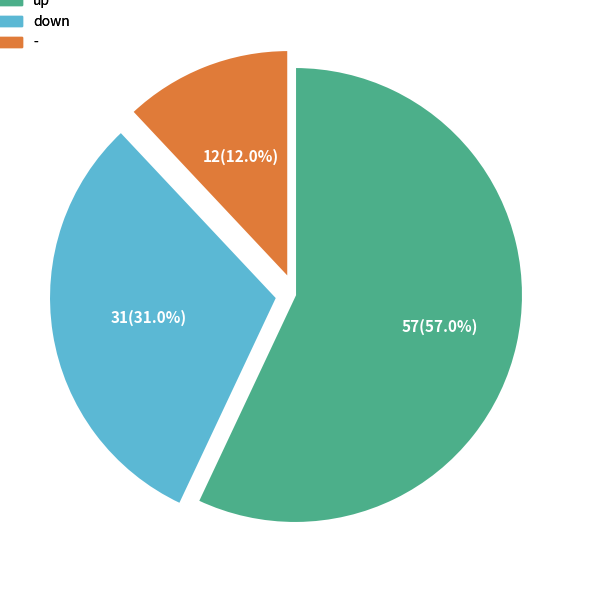

To the nearest percent, what is the difference between the up and down slice percentages?

26%